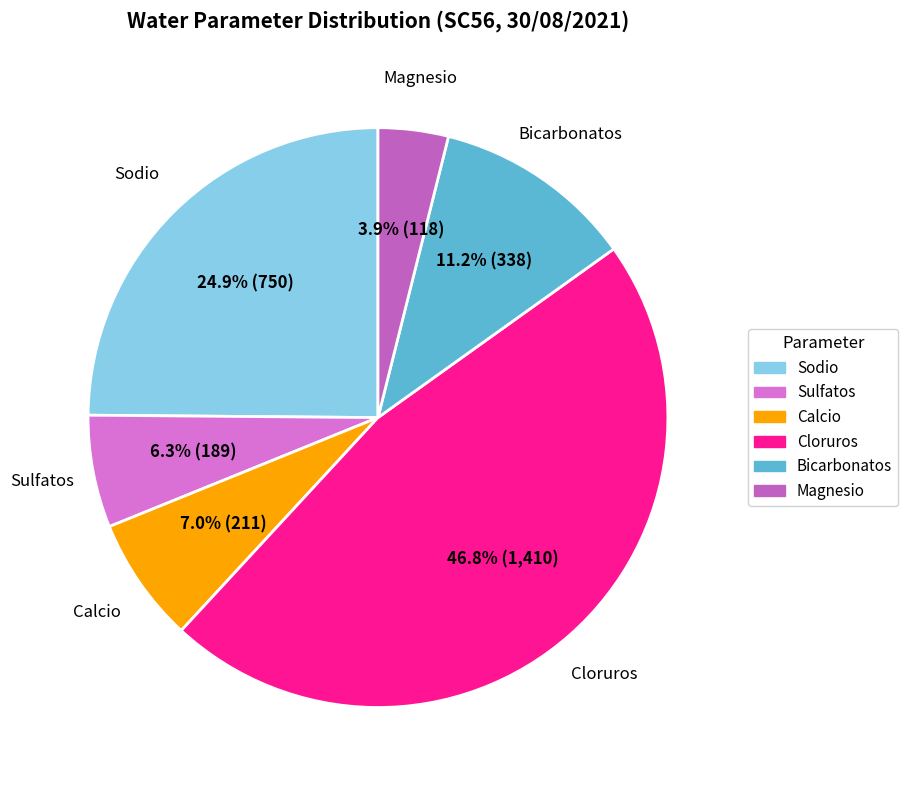

To the nearest percent, what is the average slice percentage?

17%